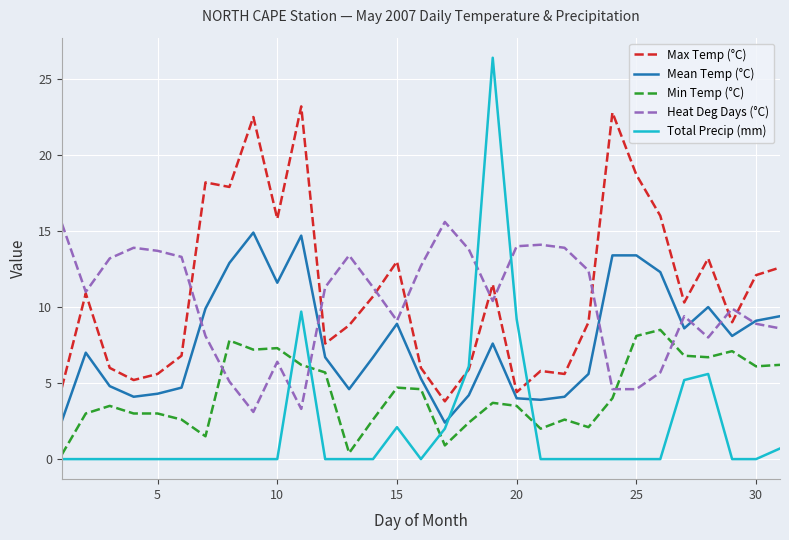

Which series ends up on top after the final intersection of Mean Temp (°C) and Total Precip (mm)?

Mean Temp (°C)